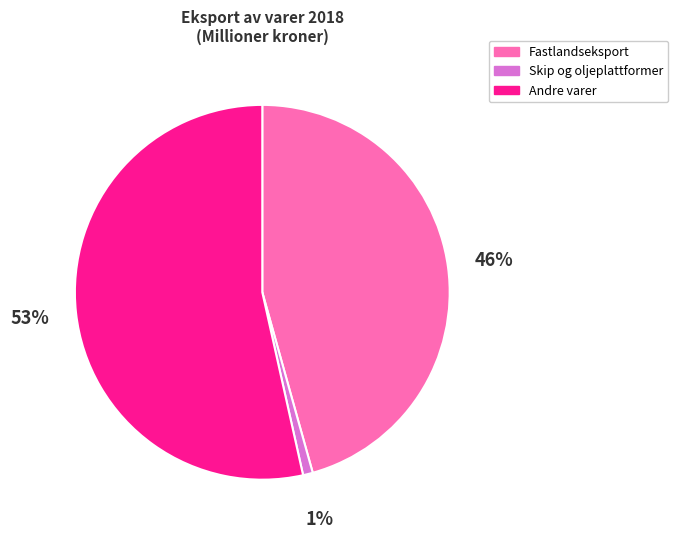

Is it true that Skip og oljeplattformer is 14% of the pie?

False